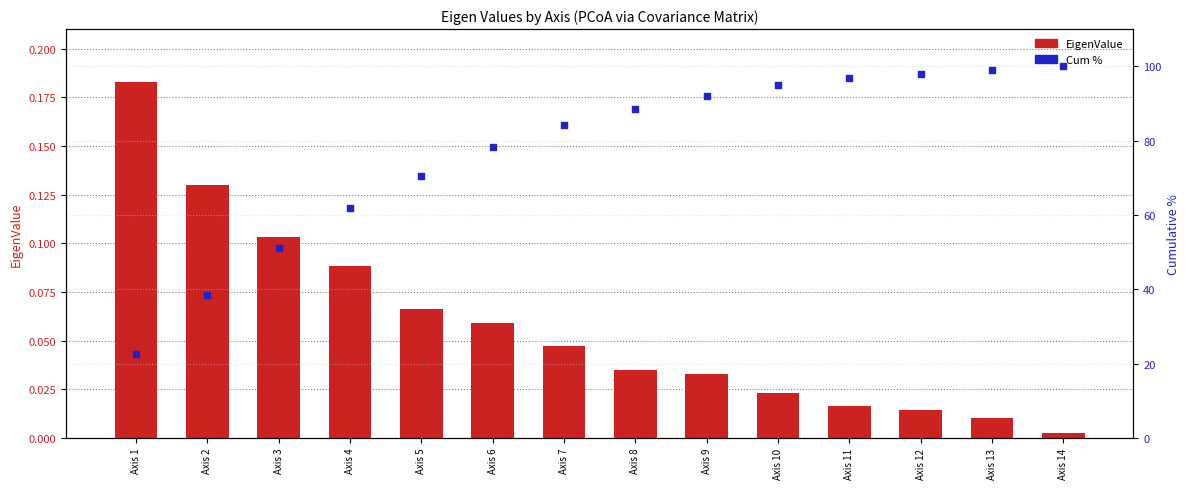

What are all the series names shown in the legend?

EigenValue, Cum %